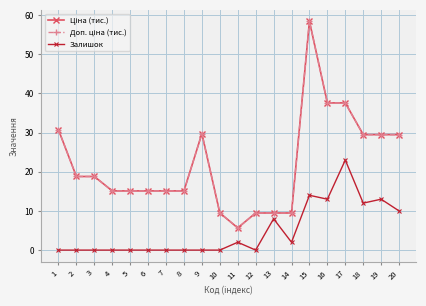

Which has a higher value, 17 or 15?

15